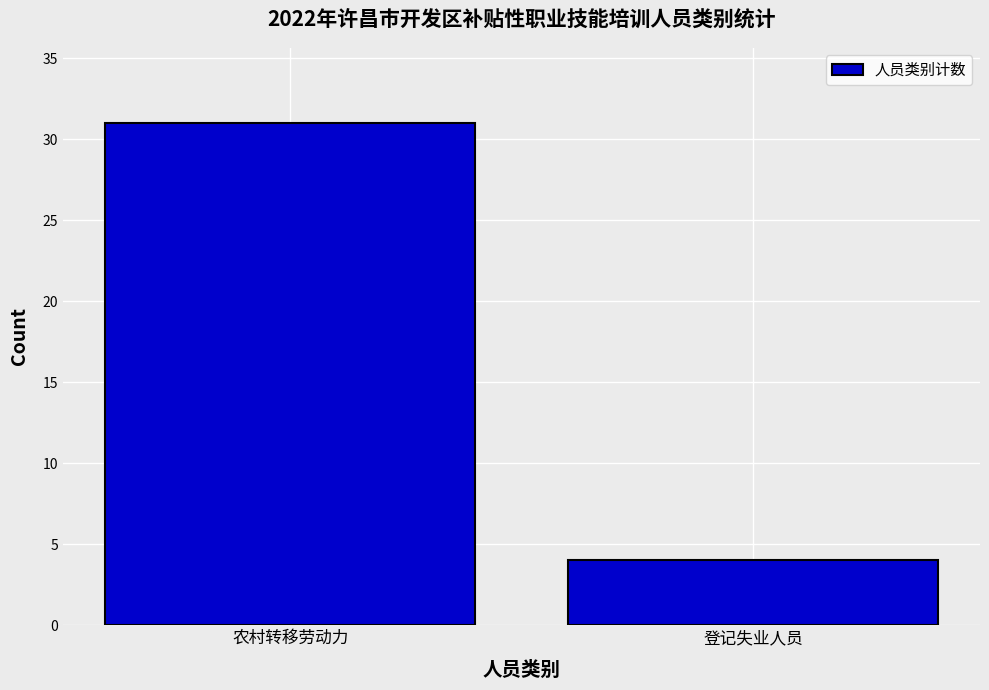

True or false: the data shows 4 at 登记失业人员.

True